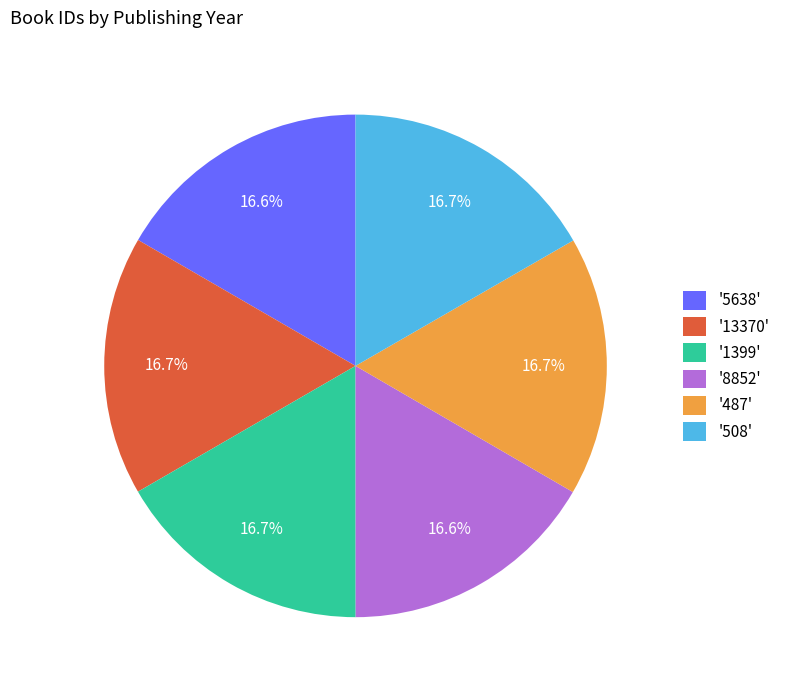

How many slices are in this pie chart?

6